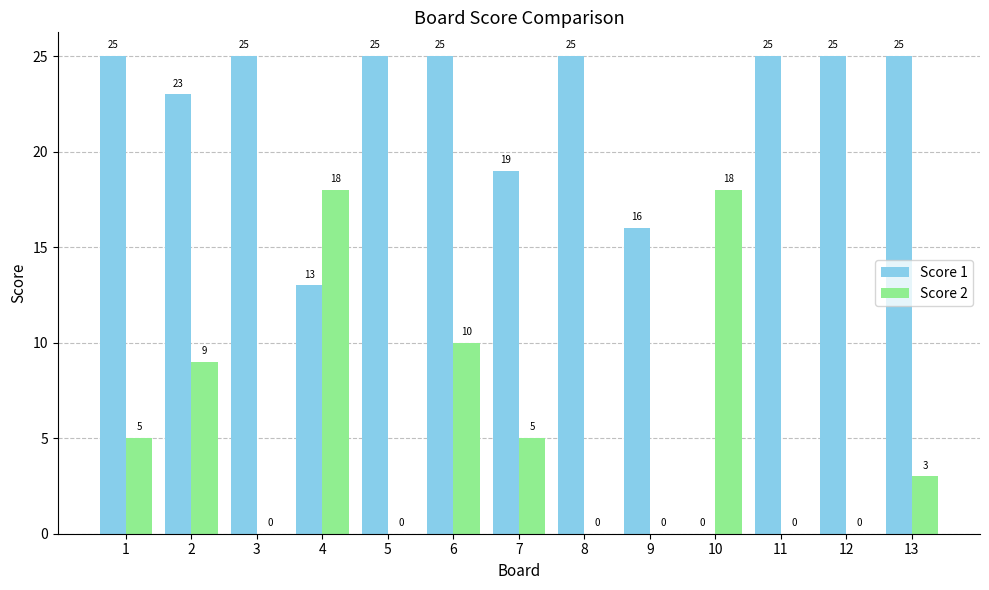

Which series has the largest total across all categories?

Score 1